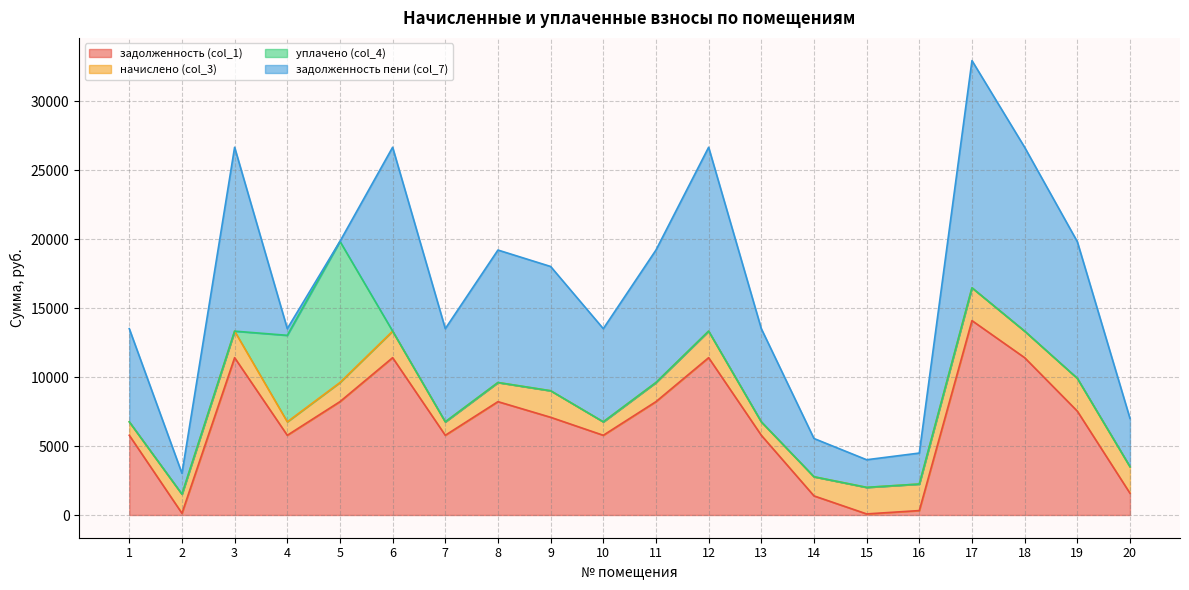

In задолженность (col_1), how many points are lower than both neighbors (excluding endpoints)?

5